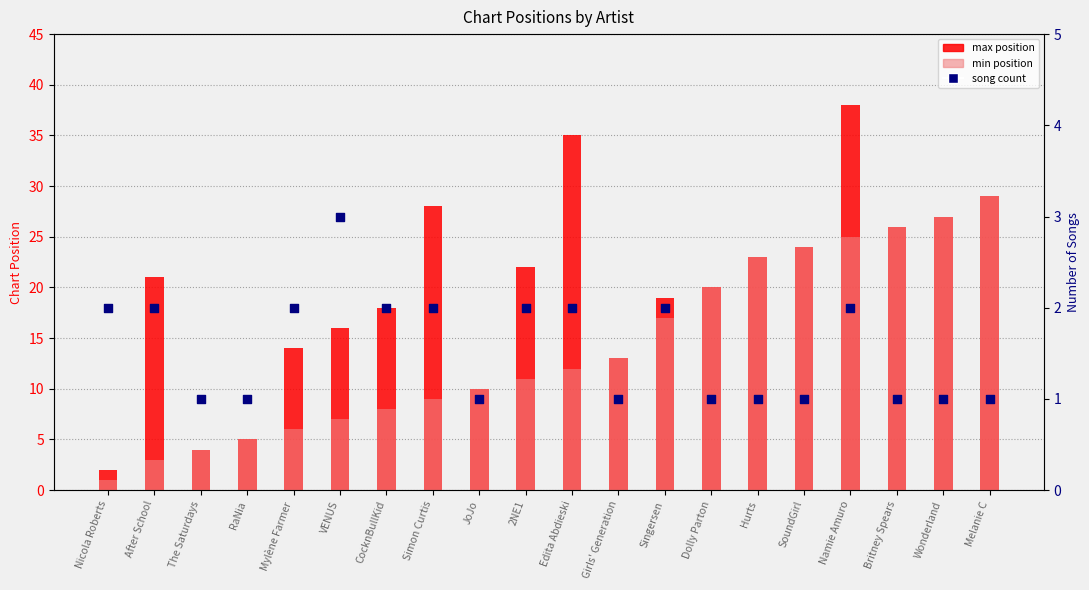

Approximately how many times larger is the value at Dolly Parton compared to Britney Spears?

1.0